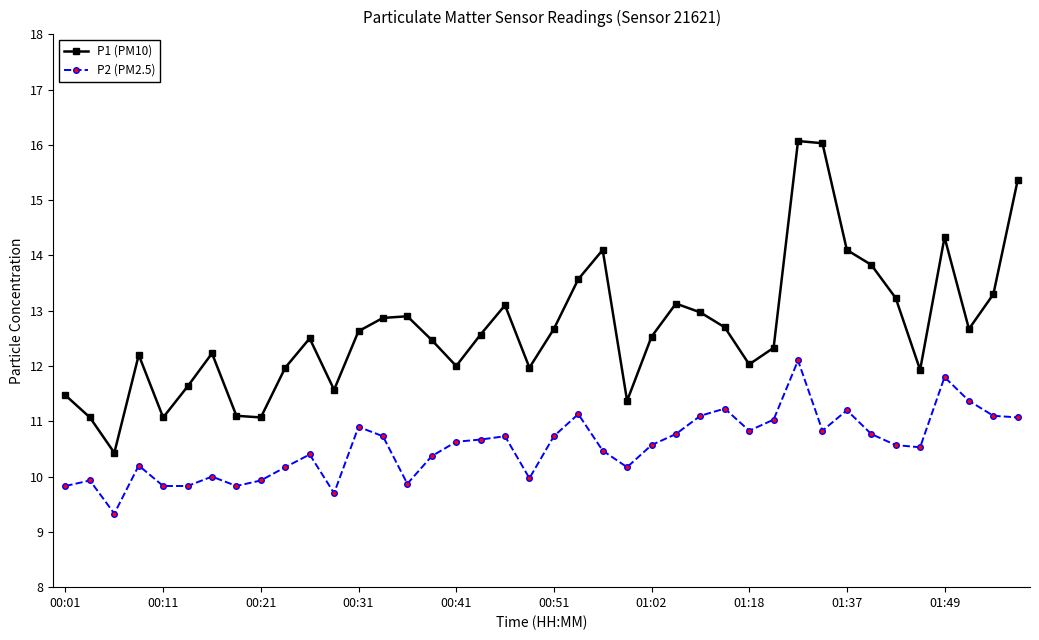

Rank the series by their maximum value, from highest to lowest.

P1 (PM10), P2 (PM2.5)